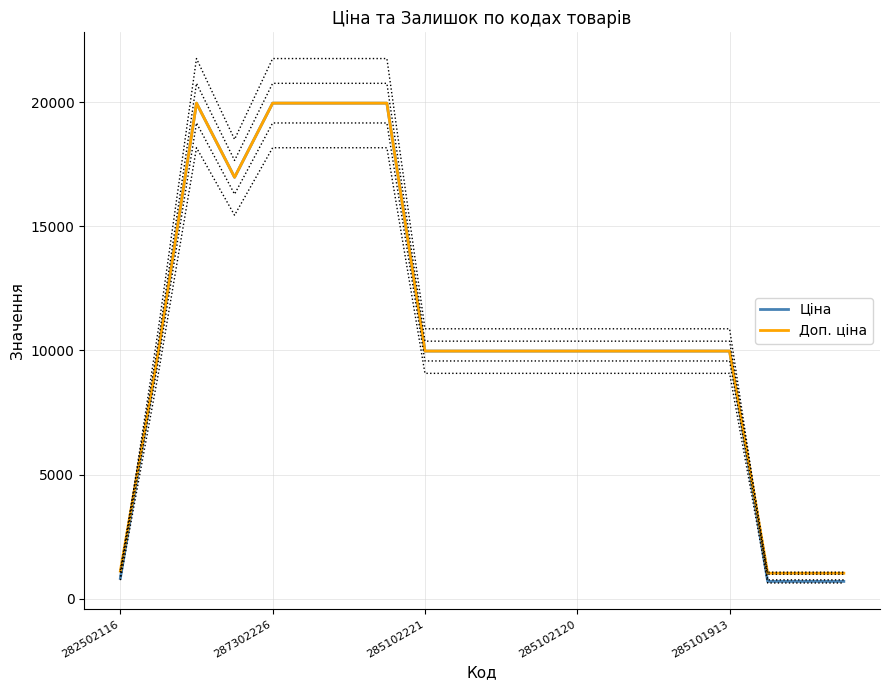

The Ціна series shows 818.5 at 282502116. True or false?

True